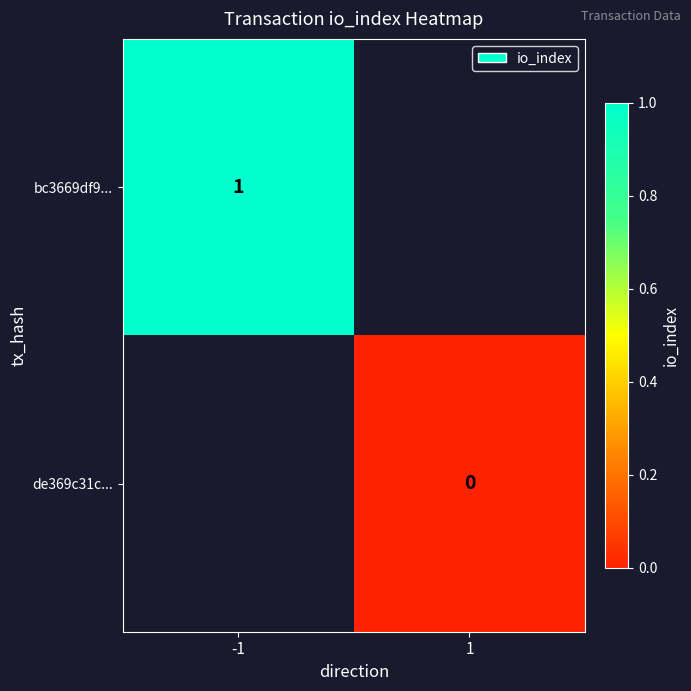

Count the number of data series in this chart.

2